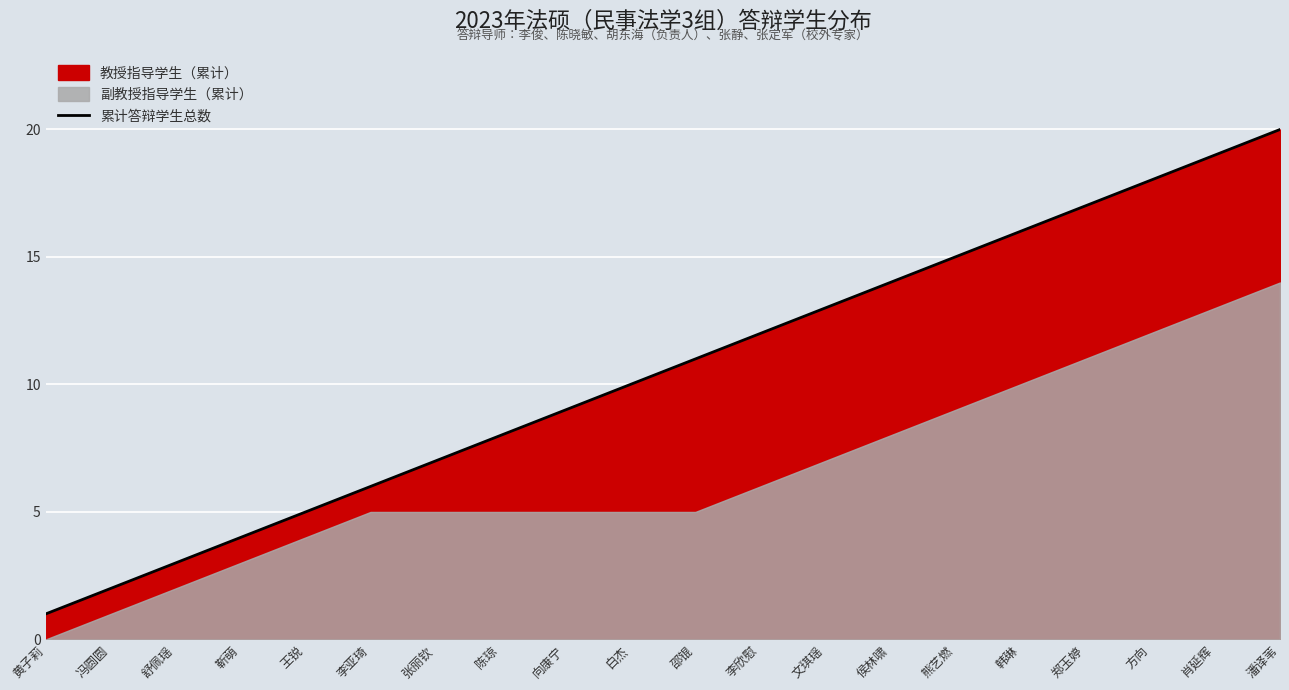

List the labels in order of value, smallest first.

黄子莉, 冯圆圆, 舒佩瑶, 靳萌, 王锐, 李亚琦, 张丽钦, 陈琼, 向康宁, 白杰, 邵锟, 李欣慰, 文琪瑶, 侯林啸, 熊艺燃, 韩琳, 郑玉婷, 方向, 肖延辉, 潘译苇